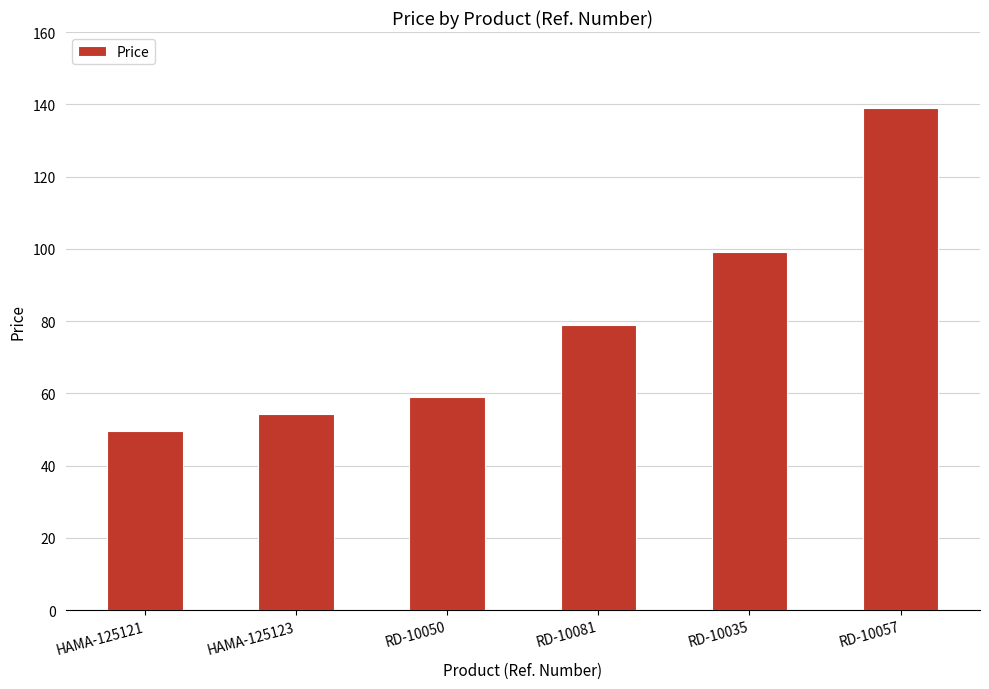

Reading left to right, transcribe all the data shown in this chart.

49.5	54.4	59.0	79.0	99.0	139.0